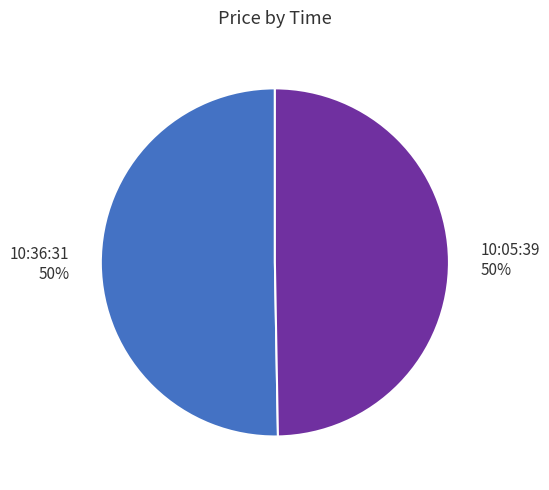

To the nearest percent, what is the average slice percentage?

50%